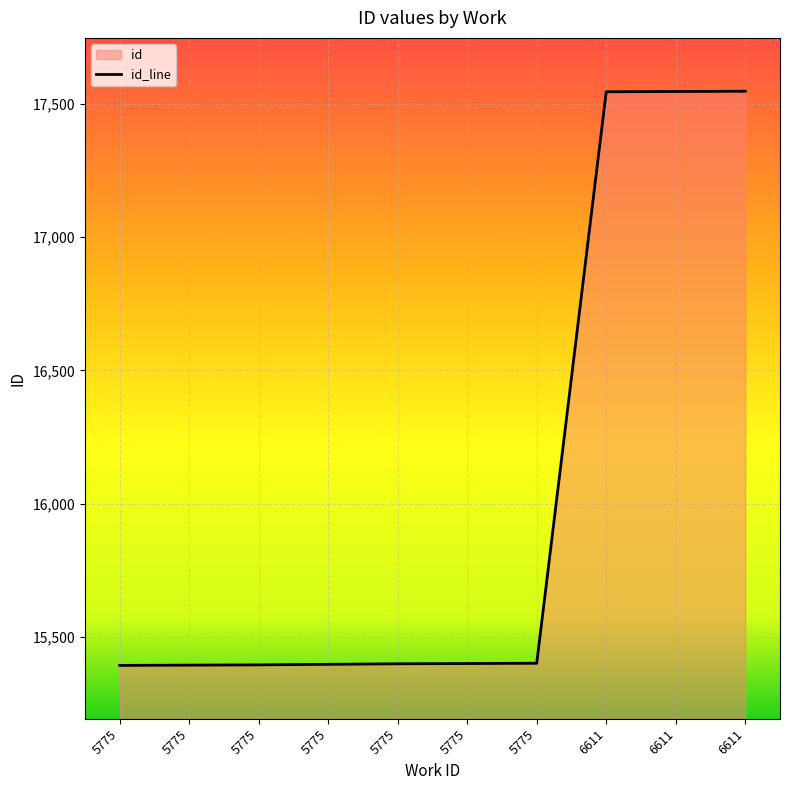

List the labels in order of value, largest first.

6611, 6611, 6611, 5775, 5775, 5775, 5775, 5775, 5775, 5775